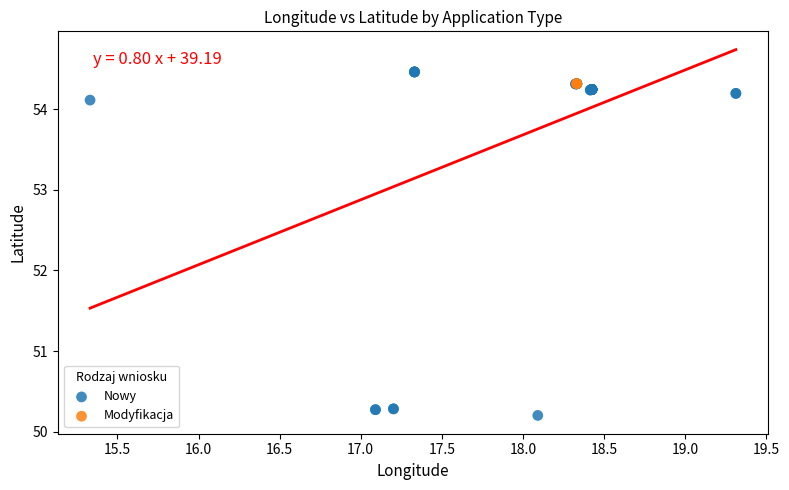

Which series contains the lowest Y value?

Nowy